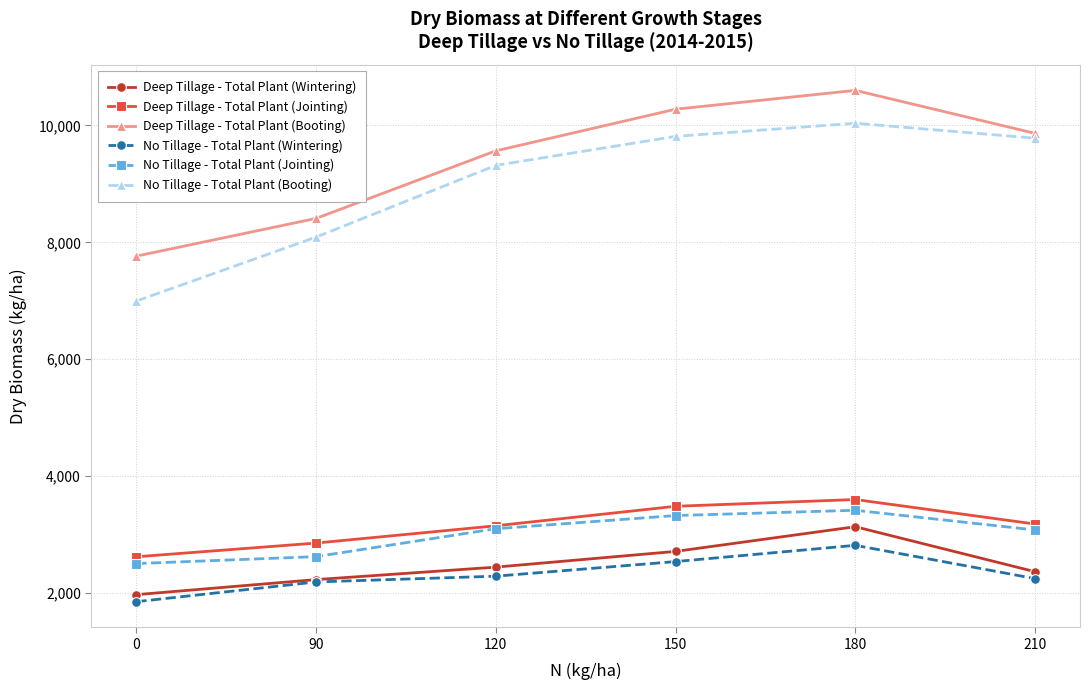

Which series has the largest total across all categories?

Deep Tillage - Total Plant (Booting)